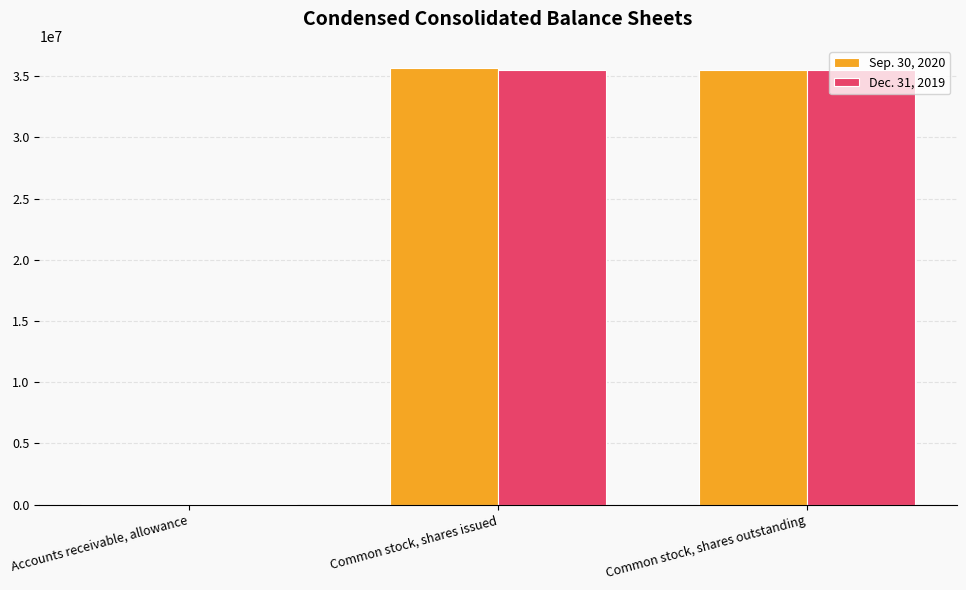

What is the maximum value shown in the chart?

35697583